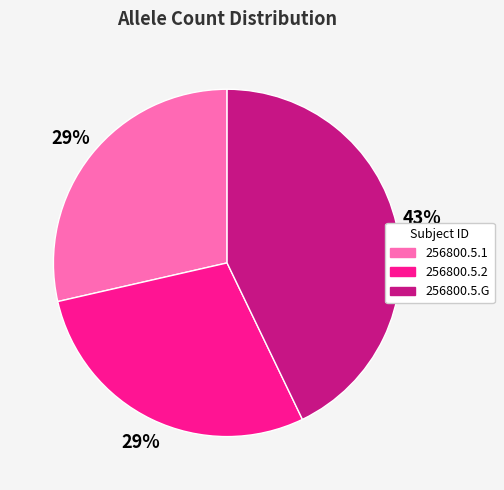

To the nearest percent, what is the difference between the largest and smallest slice percentages?

14%